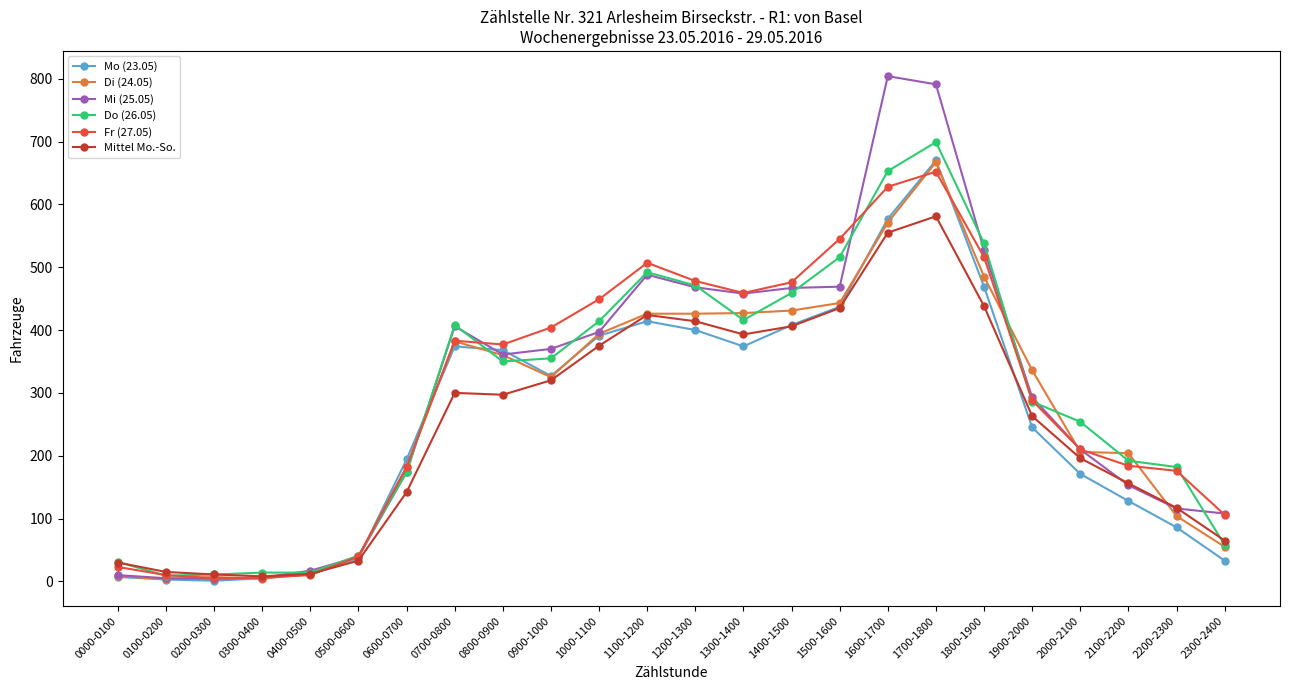

At which label does Di (24.05) first exceed 336?

0700-0800